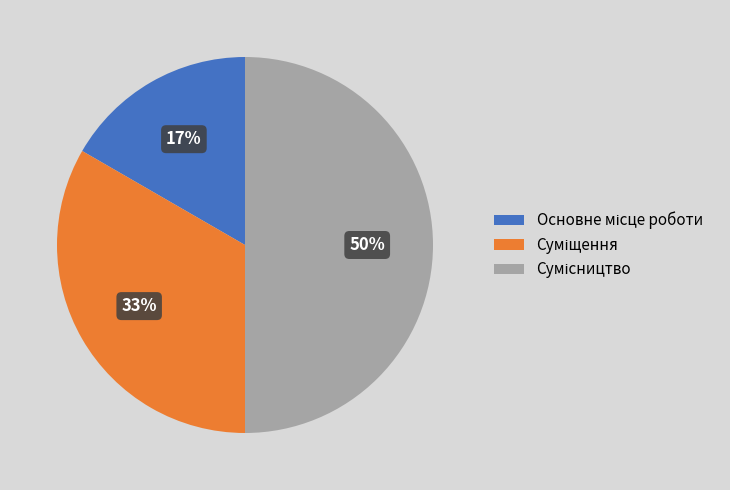

To the nearest percent, what is the average slice percentage?

33%